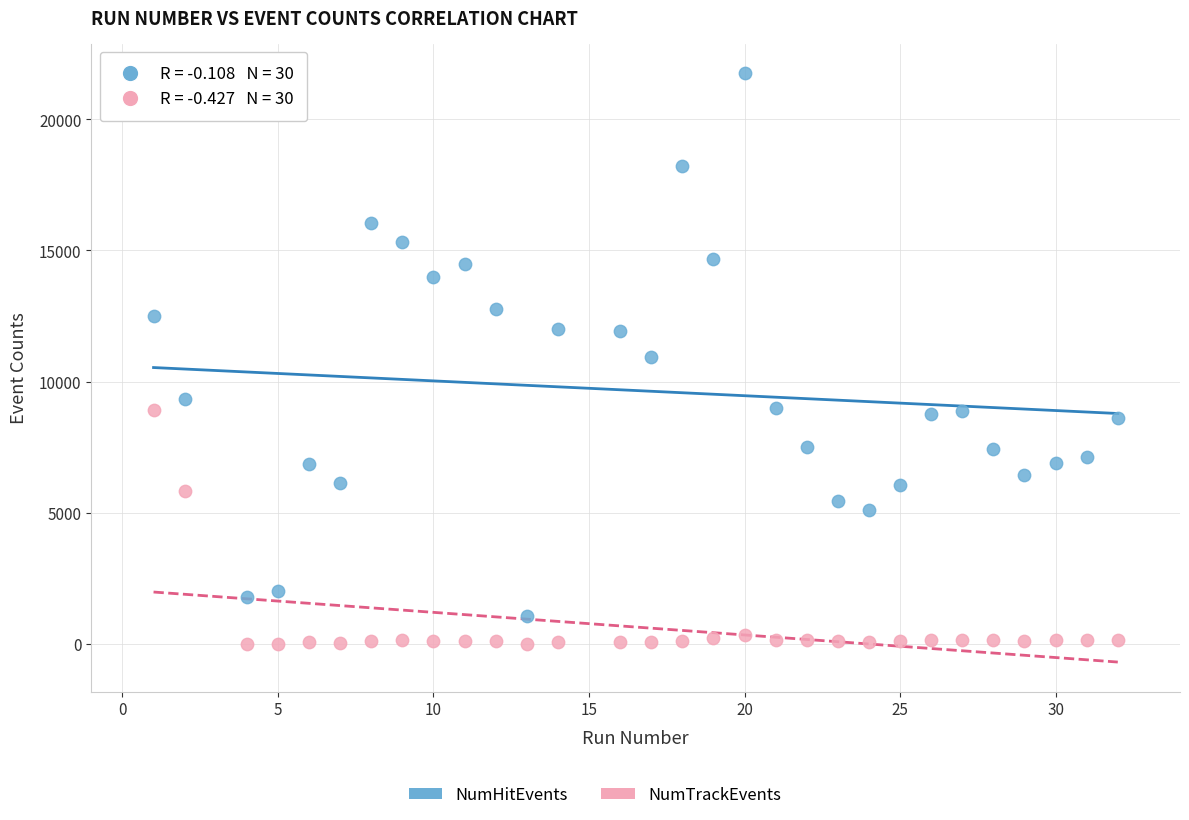

Which series contains the highest Y value?

NumHitEvents